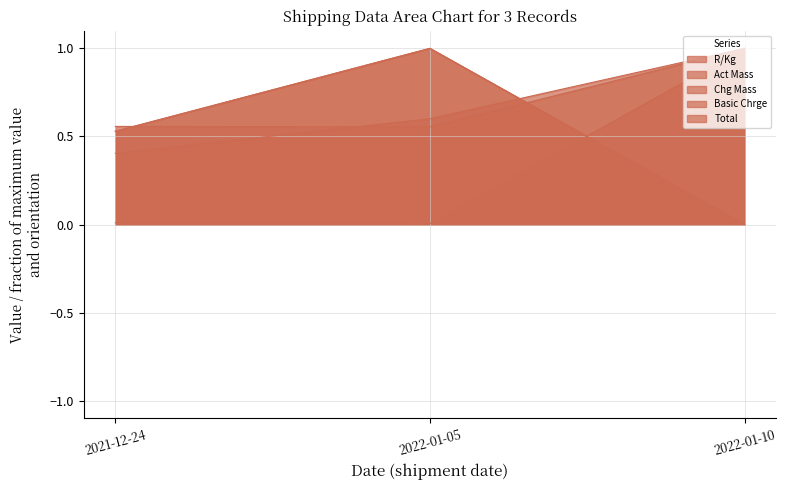

What are all the series names shown in the legend?

R/Kg, Act Mass, Chg Mass, Basic Chrge, Total